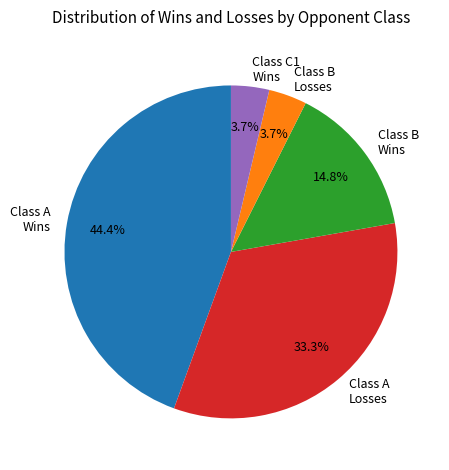

Is it true that Class C1 Wins is 18% of the pie?

False